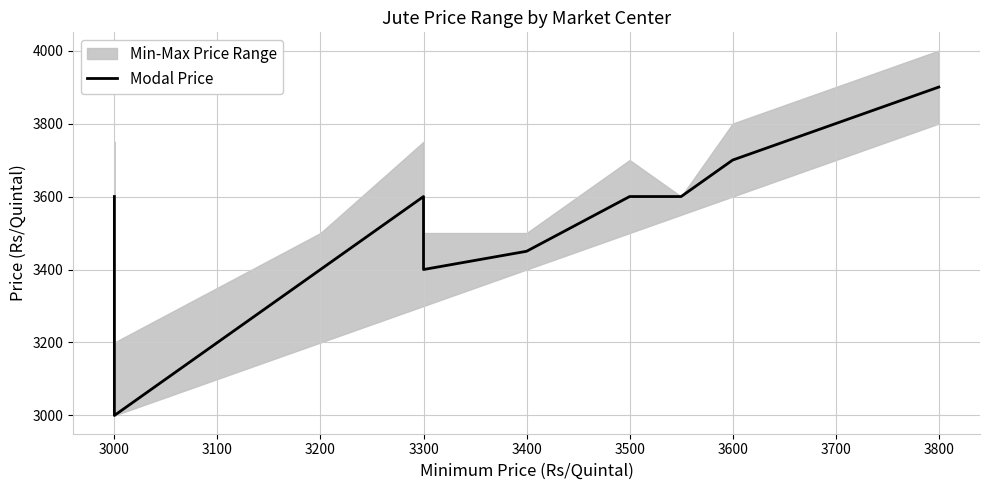

How many lines are shown in the chart?

1